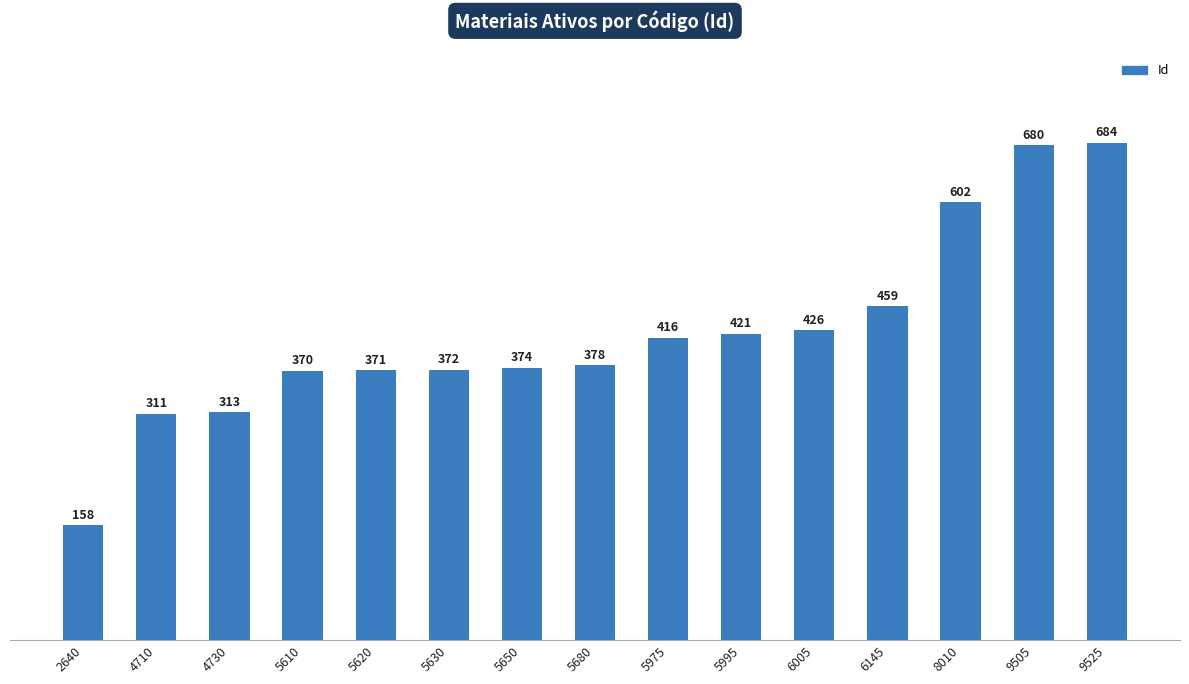

Rank the categories by value from highest to lowest.

9525, 9505, 8010, 6145, 6005, 5995, 5975, 5680, 5650, 5630, 5620, 5610, 4730, 4710, 2640